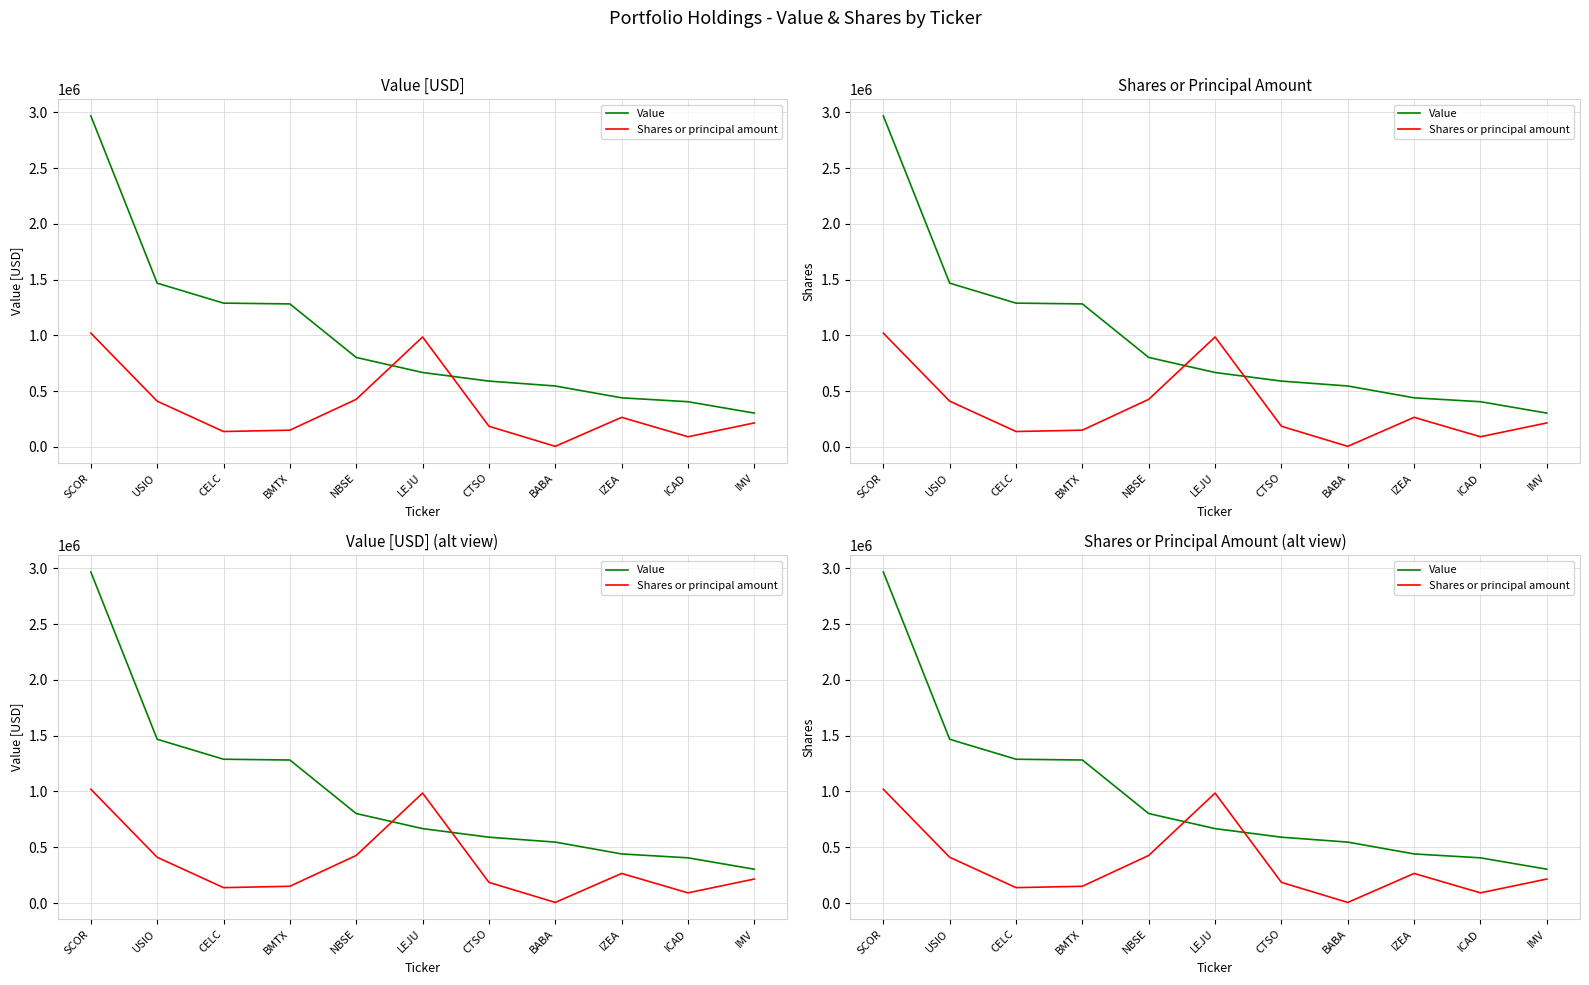

Between which two adjacent categories do Value and Shares or principal amount first intersect?

NBSE and LEJU